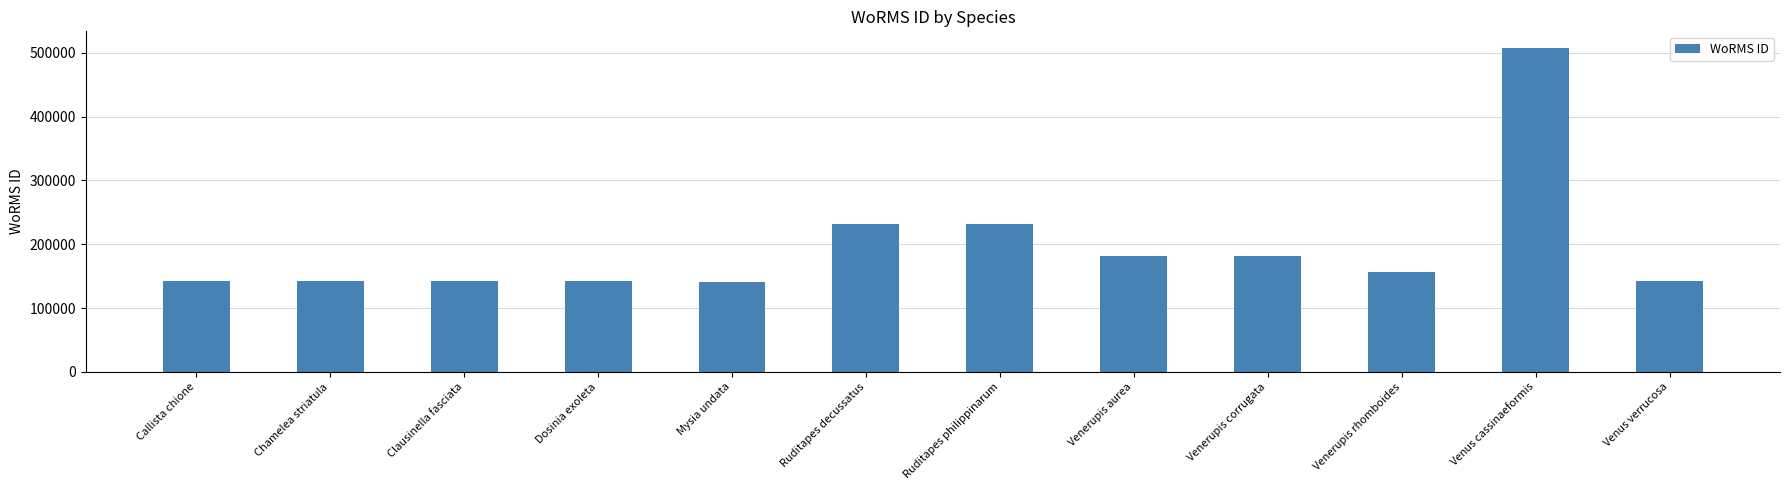

What is the label of the 7th bar from the left?

Ruditapes philippinarum